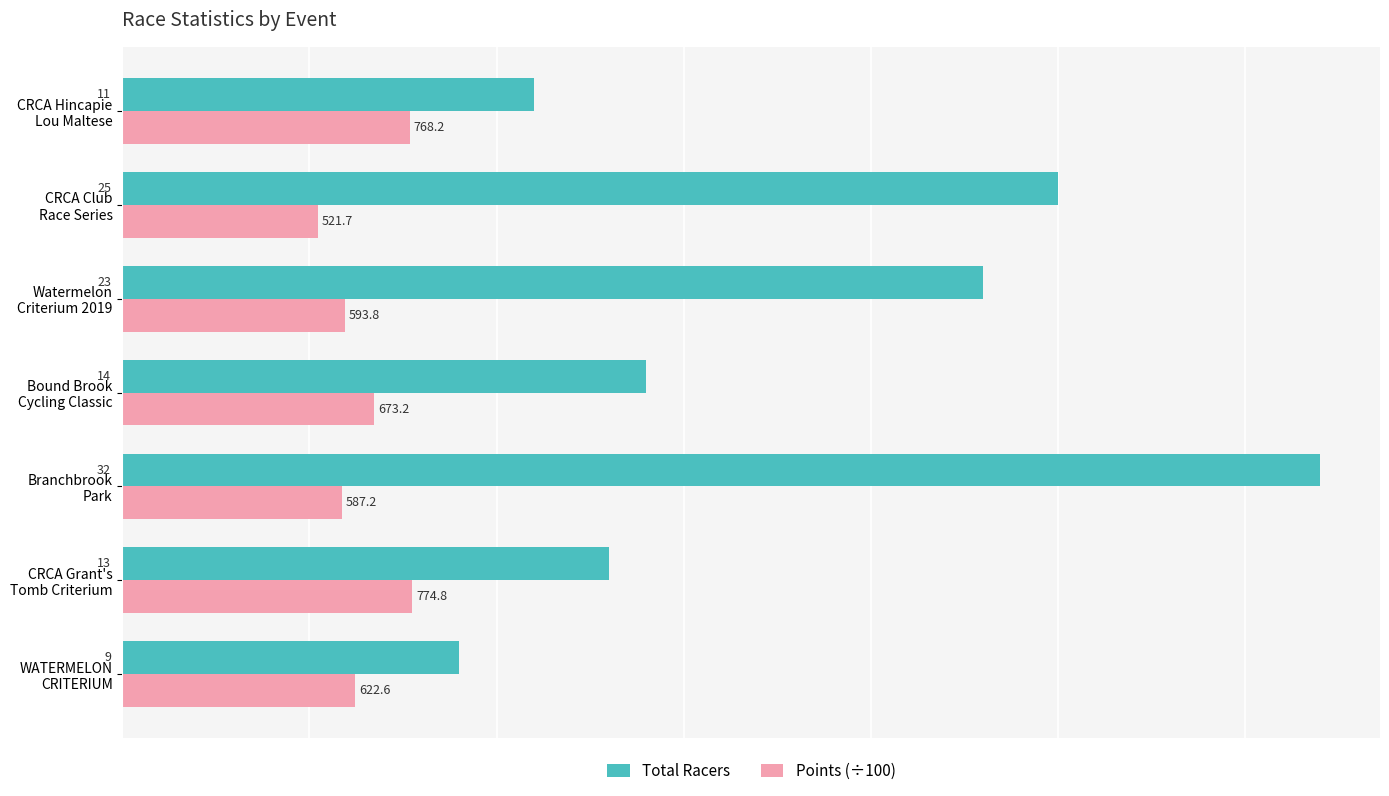

What is the lowest value of the Total Racers series?

9.0